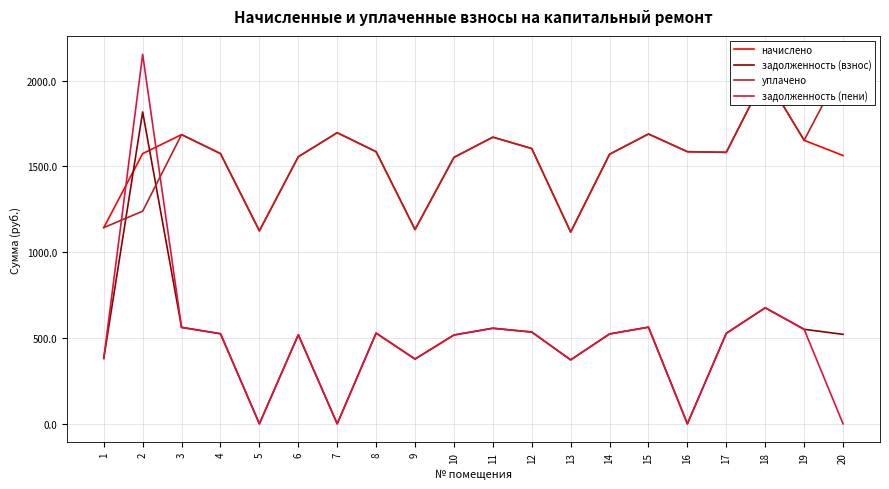

Which category has the lowest value across all series?

5